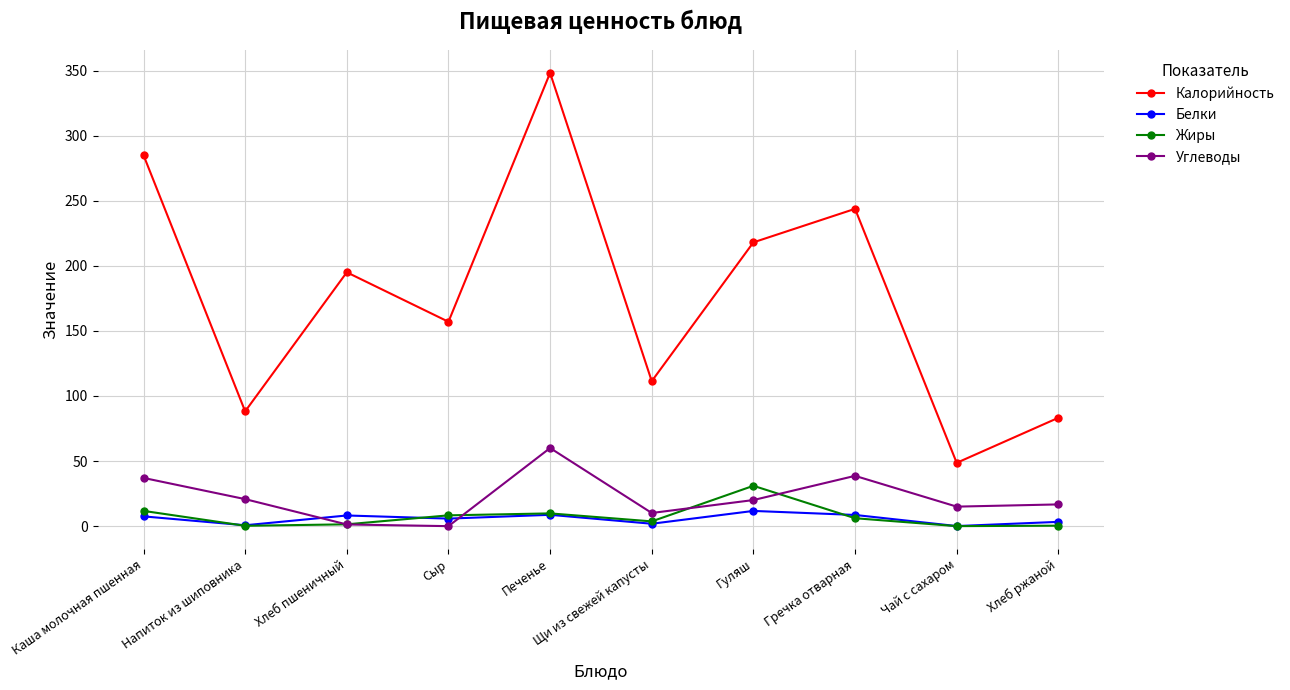

What is the average value of the Жиры series?

7.3